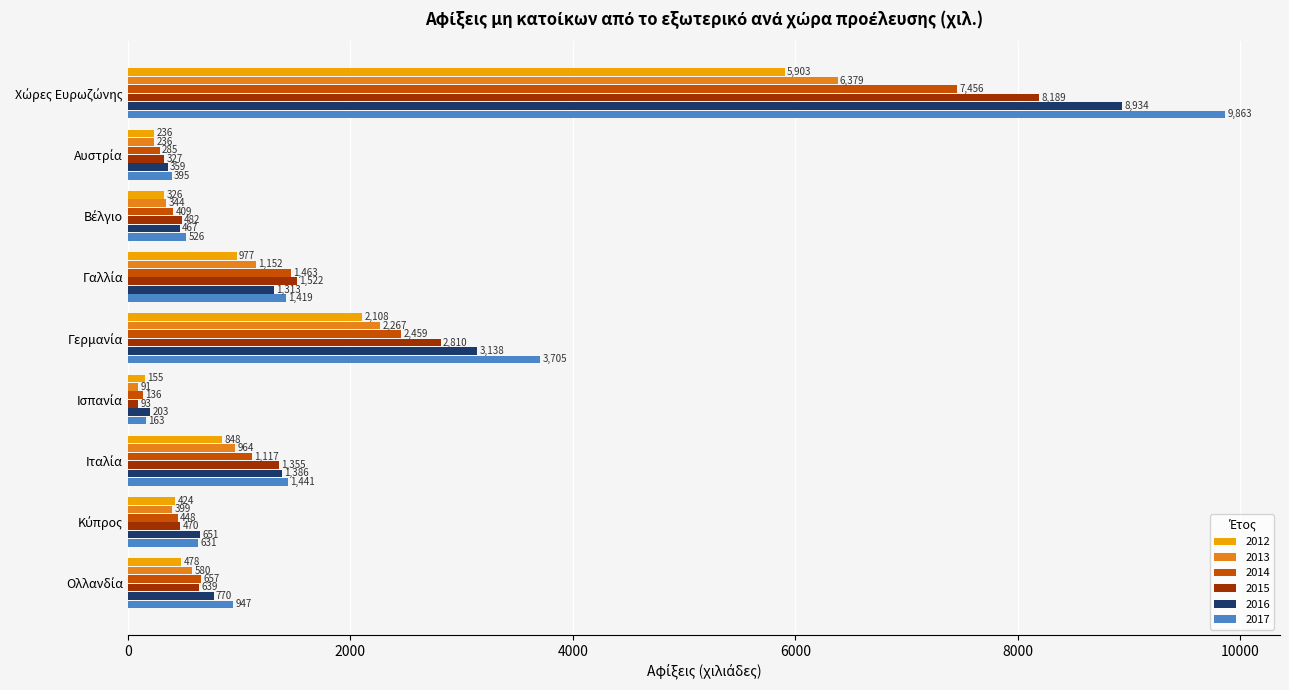

Rank the series by their maximum value, from lowest to highest.

2012, 2013, 2014, 2015, 2016, 2017